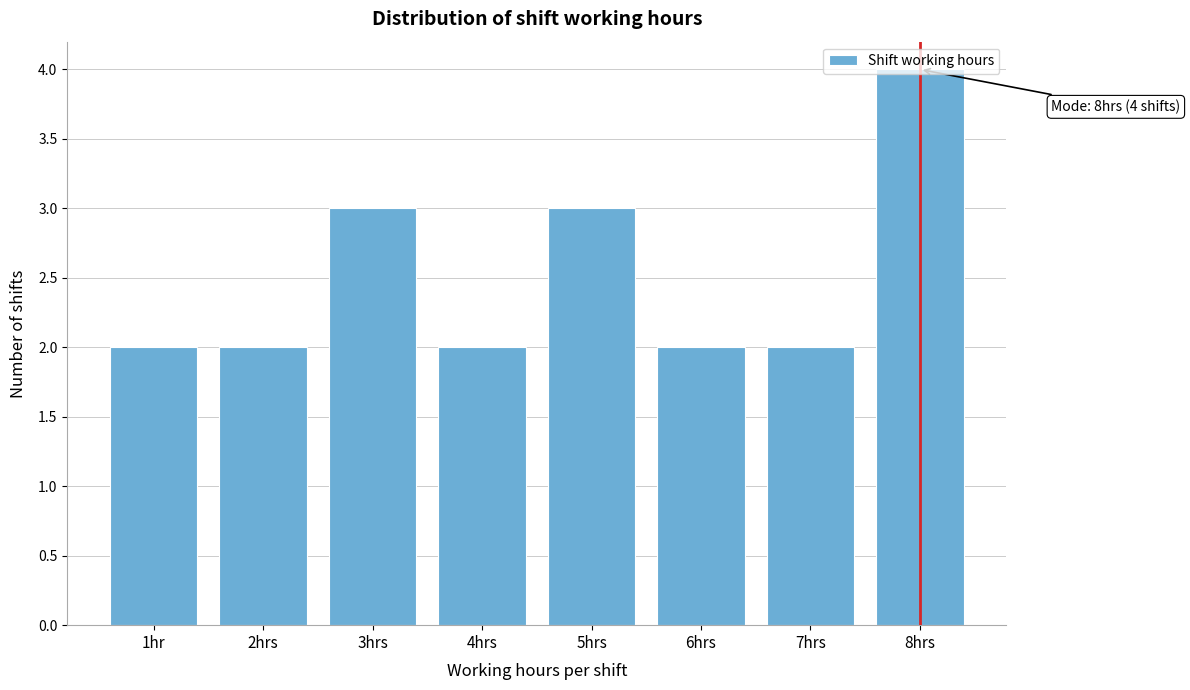

Which category has the highest value across all series?

8hrs